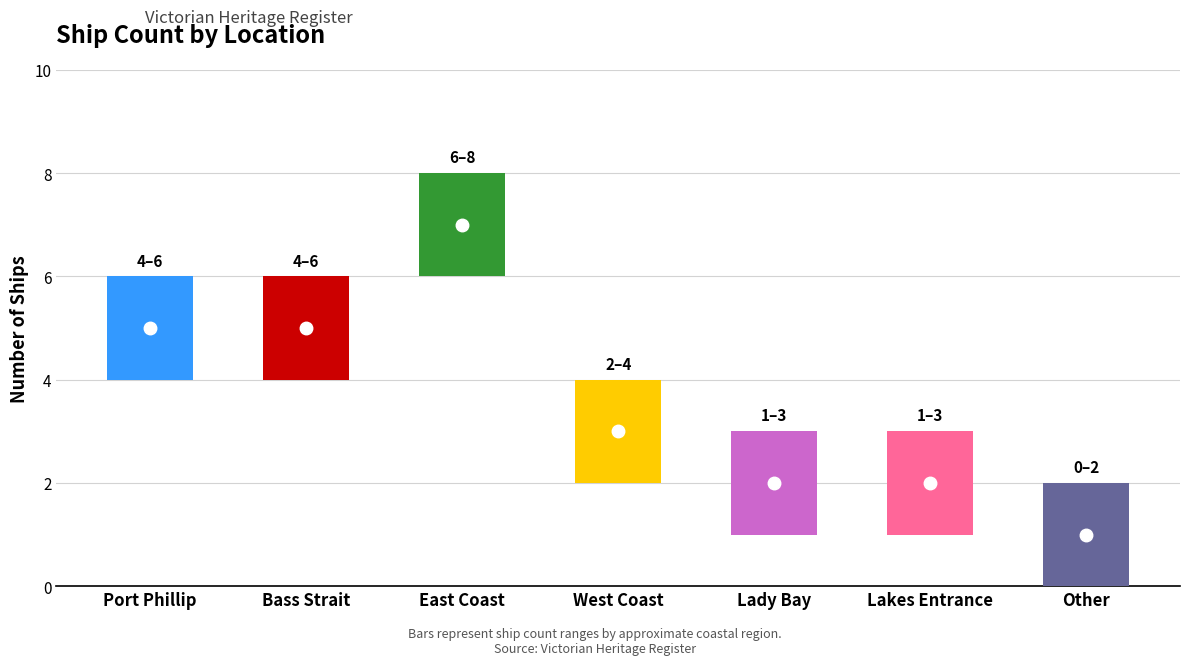

How many values are below 3?

3